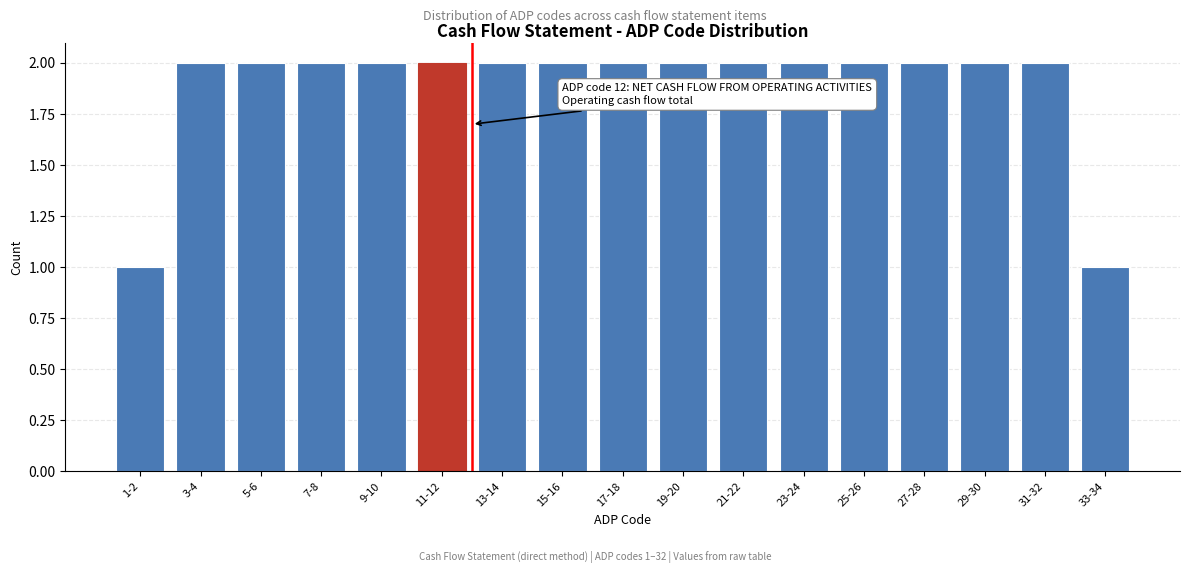

Reading left to right, transcribe all the data shown in this chart.

1	2	2	2	2	2	2	2	2	2	2	2	2	2	2	2	1